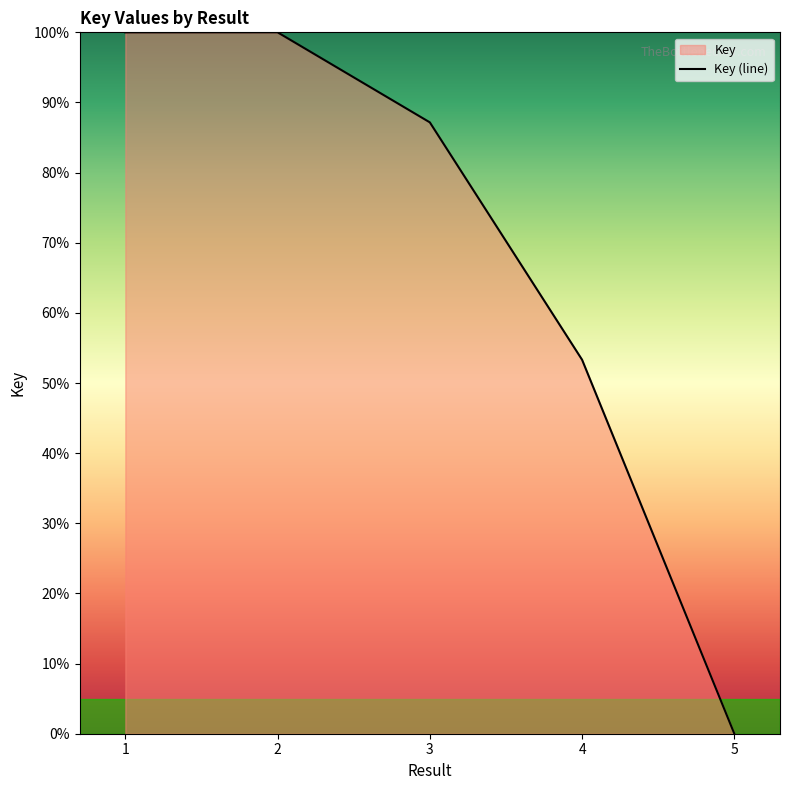

Rank the categories by value from lowest to highest.

5, 4, 3, 1, 2